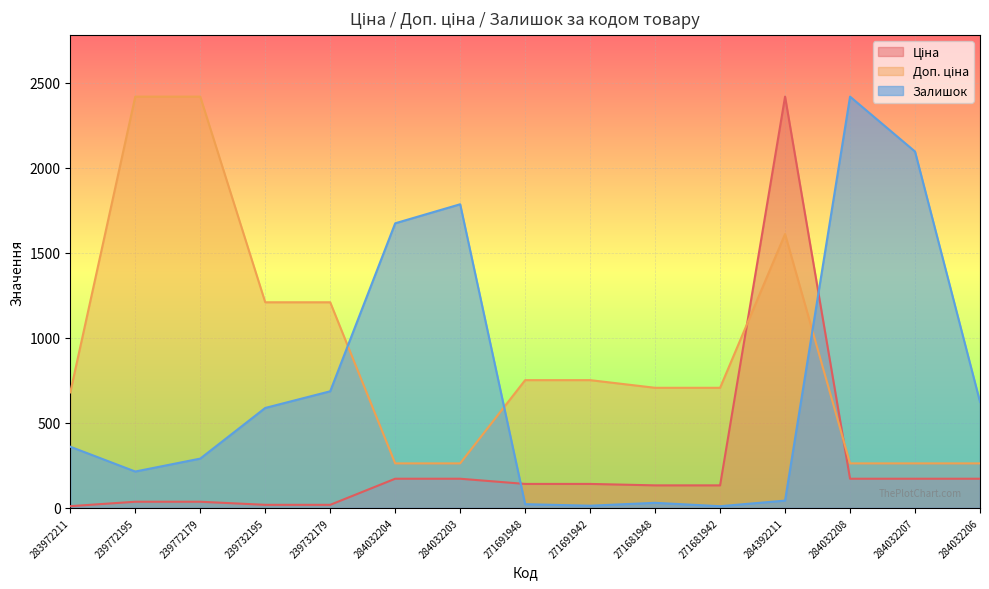

How many data points does each series have?

15